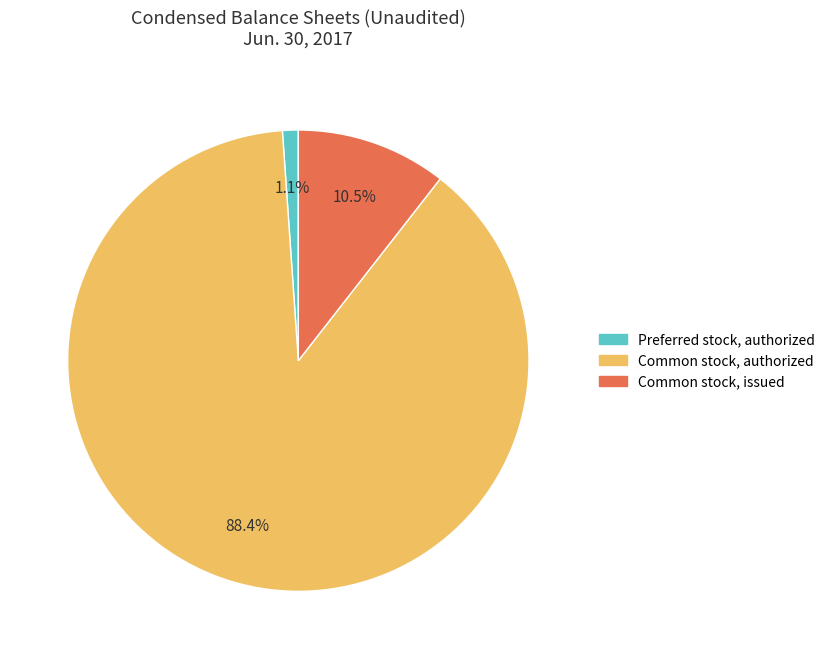

Is it true that Common stock, issued is 21% of the pie?

False